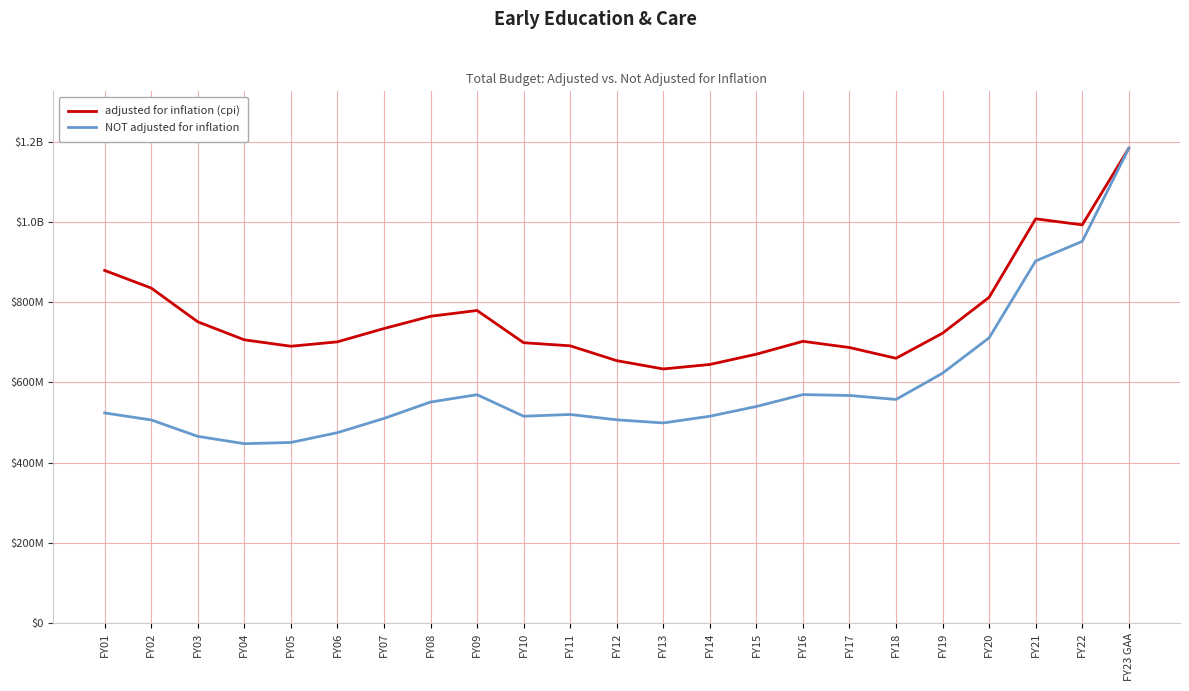

Between FY21 and FY20, which is larger?

FY21